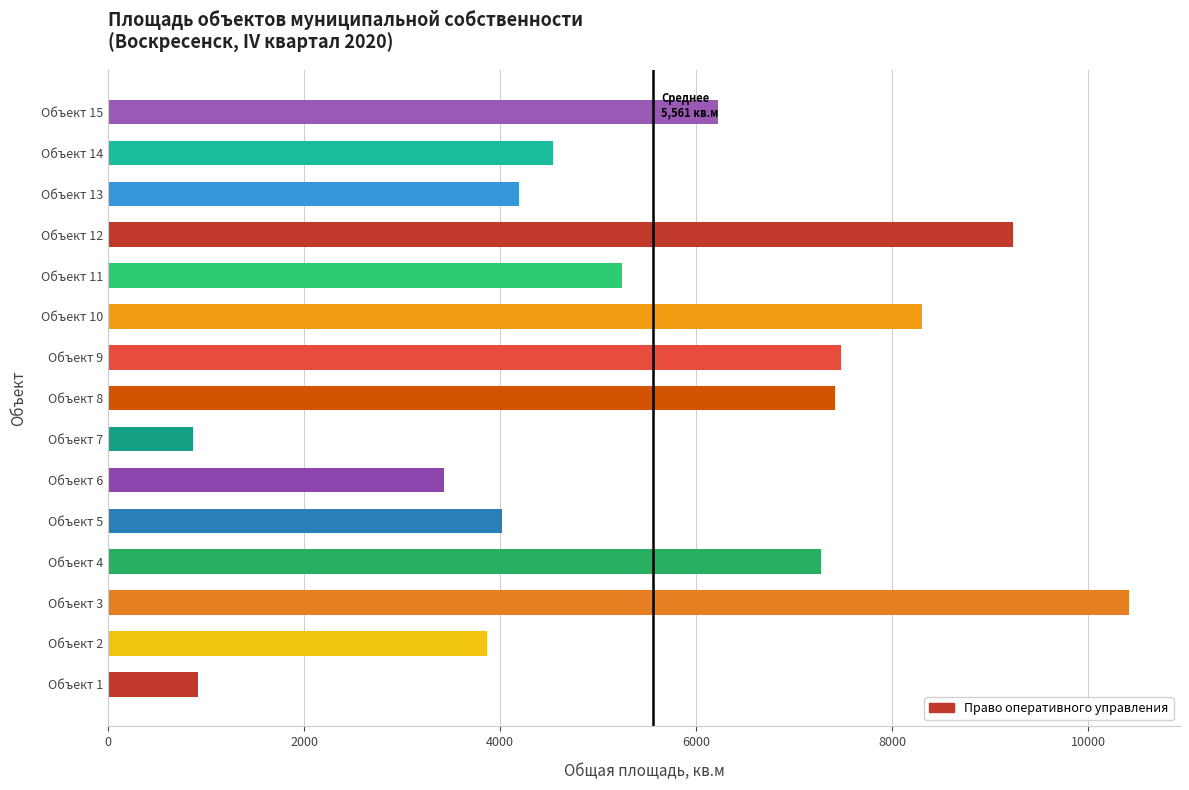

Reading bottom to top, what are all the values shown in this chart?

917.2	3867.7	10414.8	7276.1	4019.9	3429.0	867.4	7420.9	7477.4	8303.0	5241.0	9235.1	4189.3	4536.6	6218.6